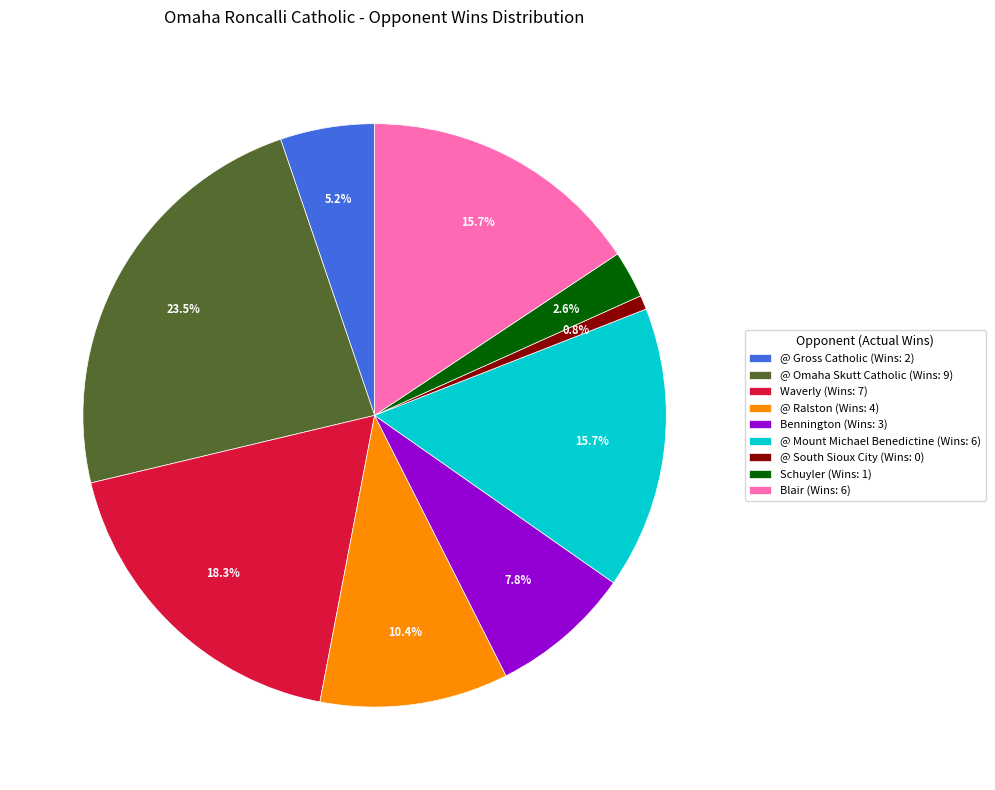

Does any single category account for the majority?

No